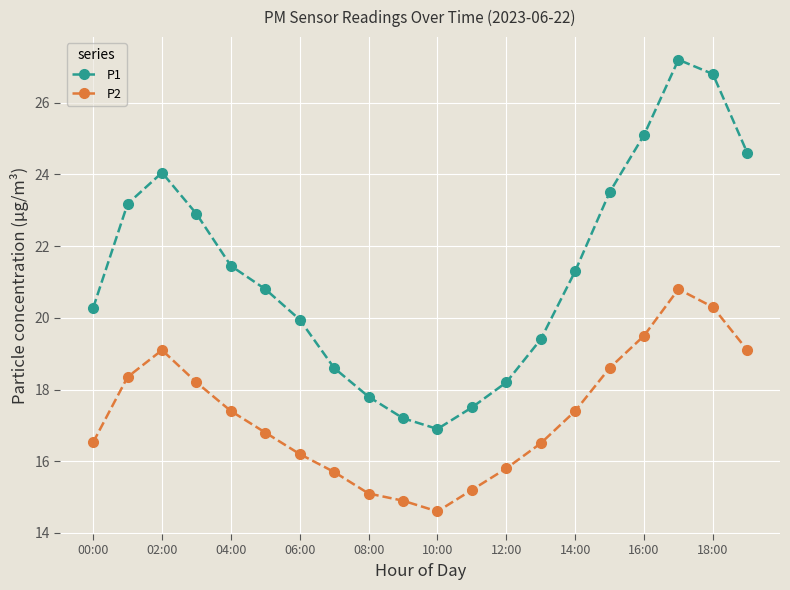

What are all the series names shown in the legend?

P1, P2